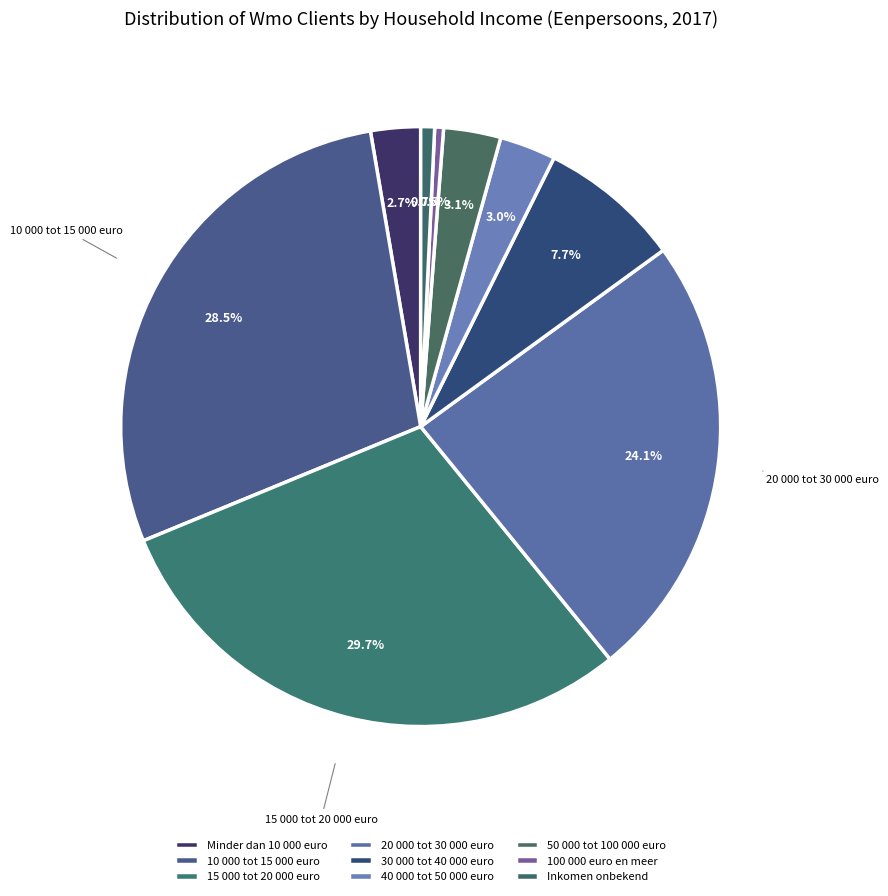

Is Minder dan 10 000 euro the majority of the pie?

No